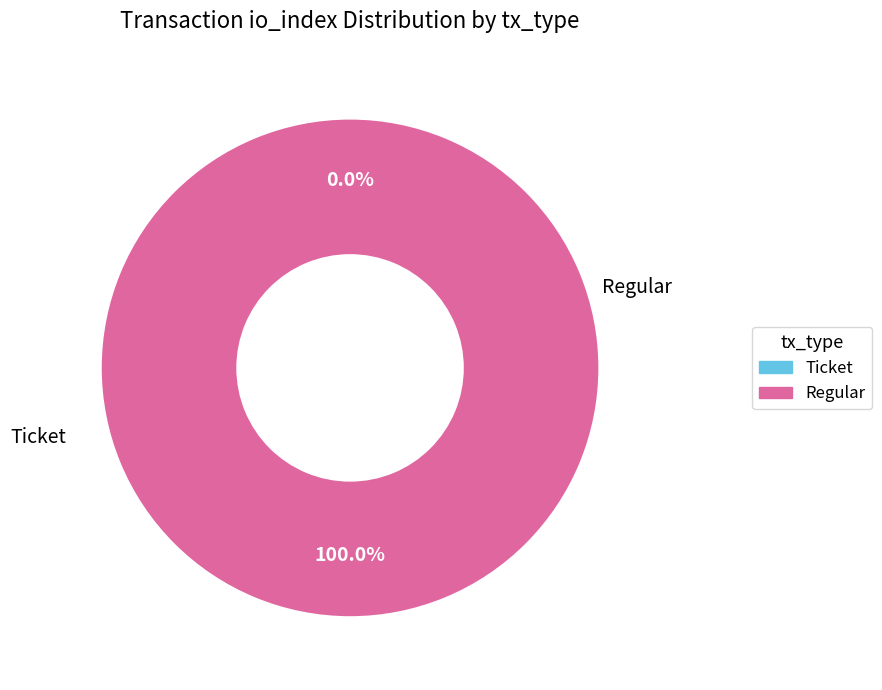

Is there a majority slice in this chart?

Yes